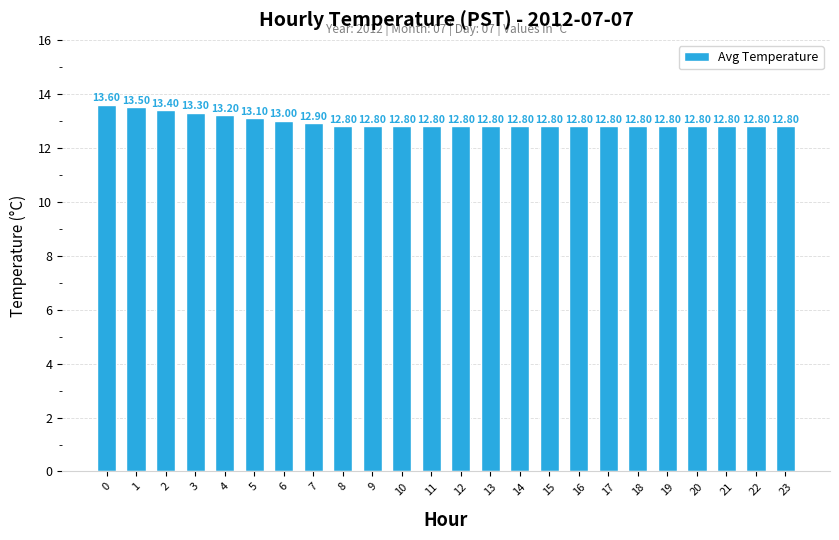

The chart shows a value of 12.8 at 21. True or false?

True